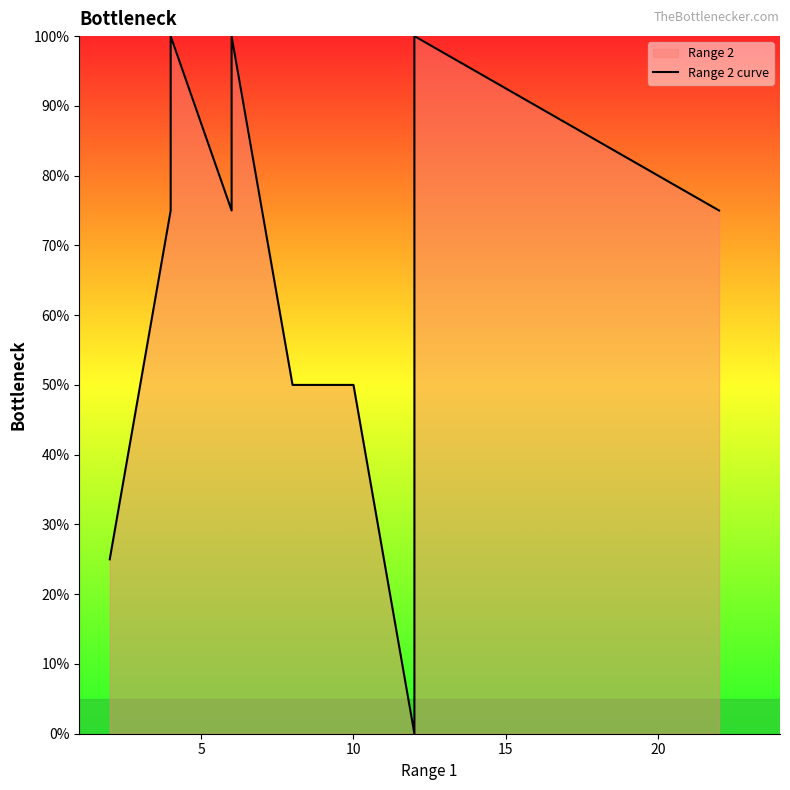

Does the chart display data point markers on the line(s)?

No